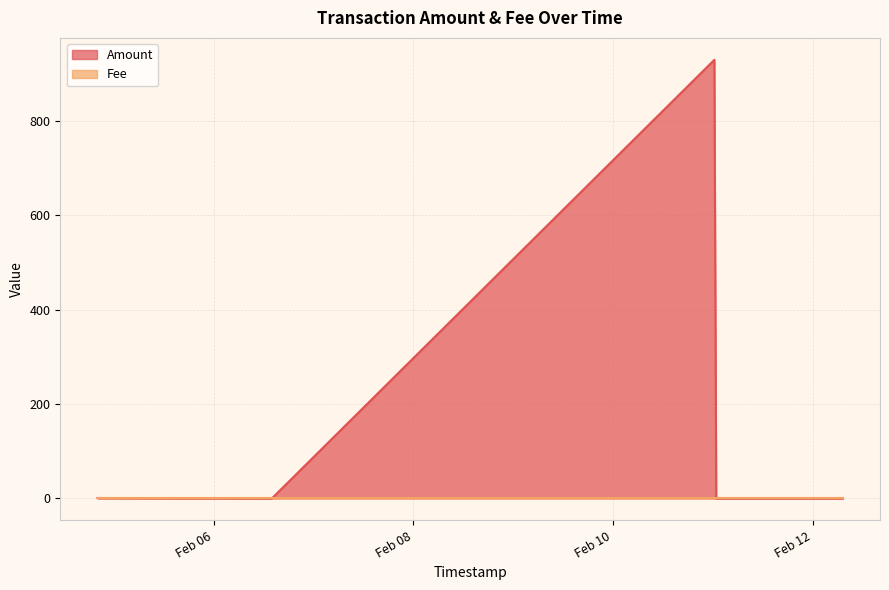

Which category has the highest value in the Amount series?

2018-02-11 00:22:41